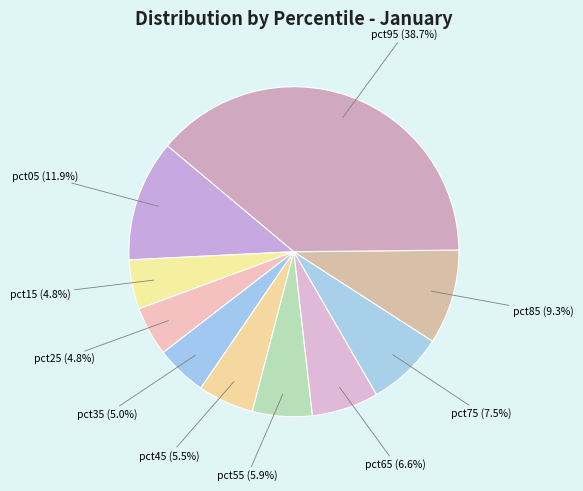

Which slice is the largest?

pct95